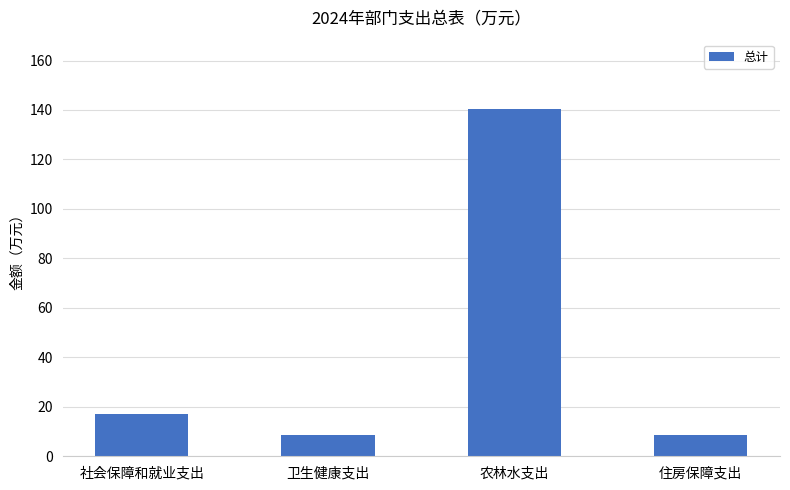

Read the value at 卫生健康支出.

8.7